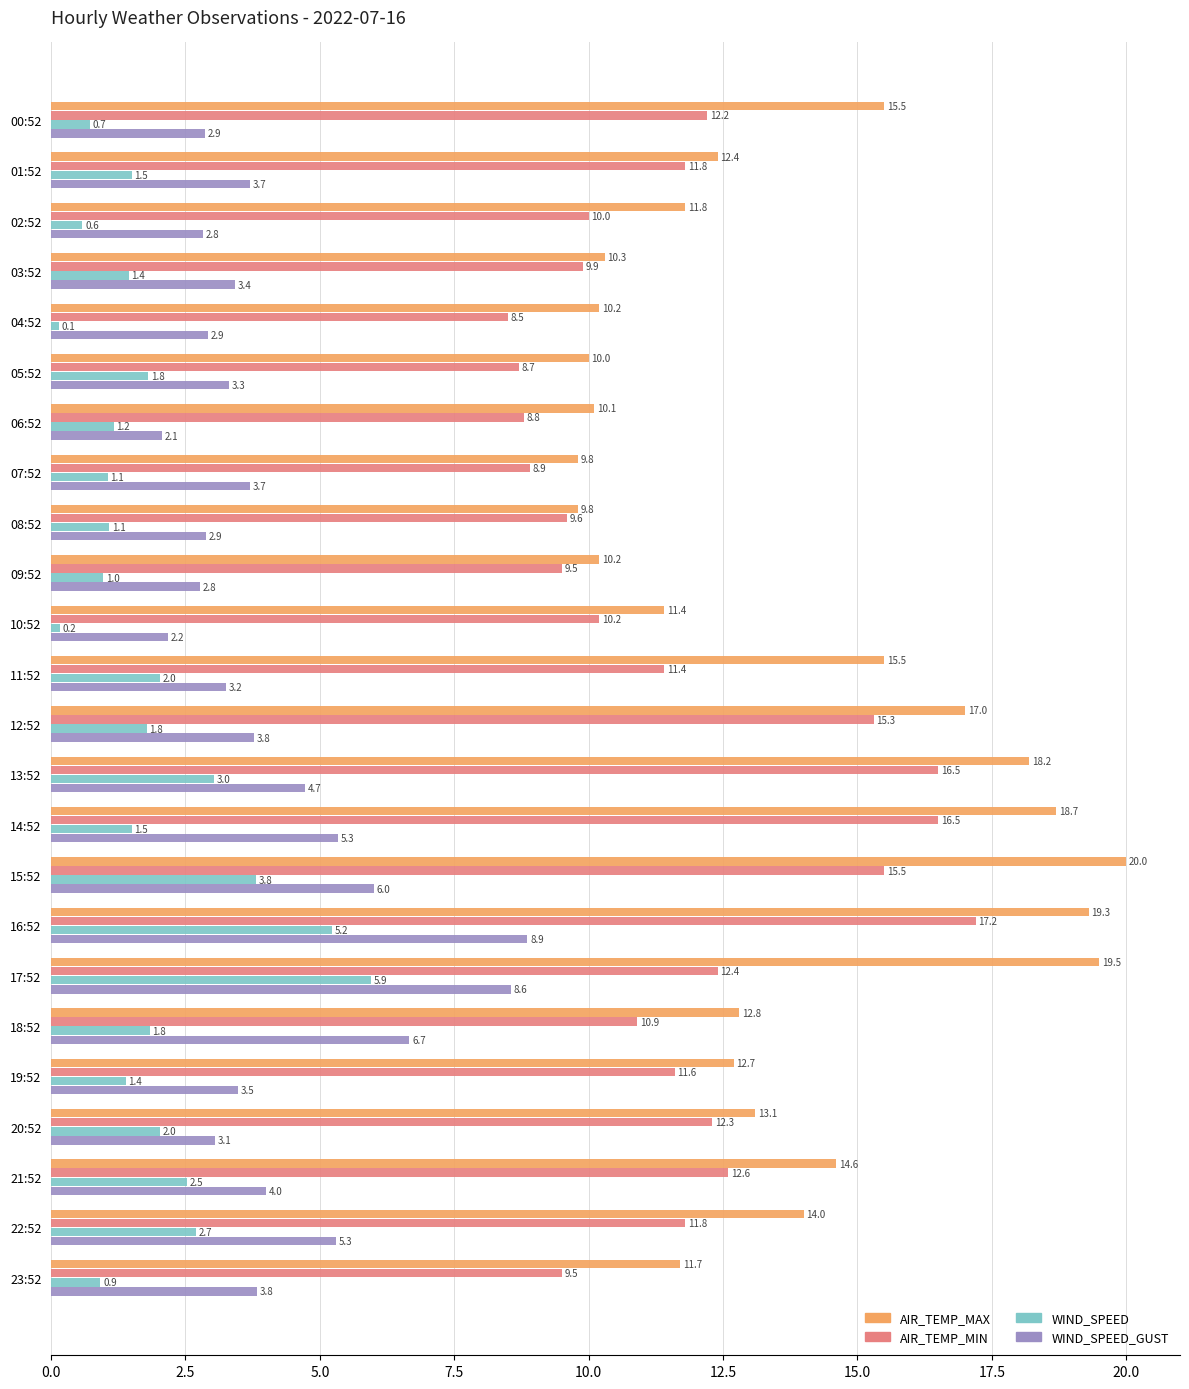

What is the highest value of the WIND_SPEED series?

5.9